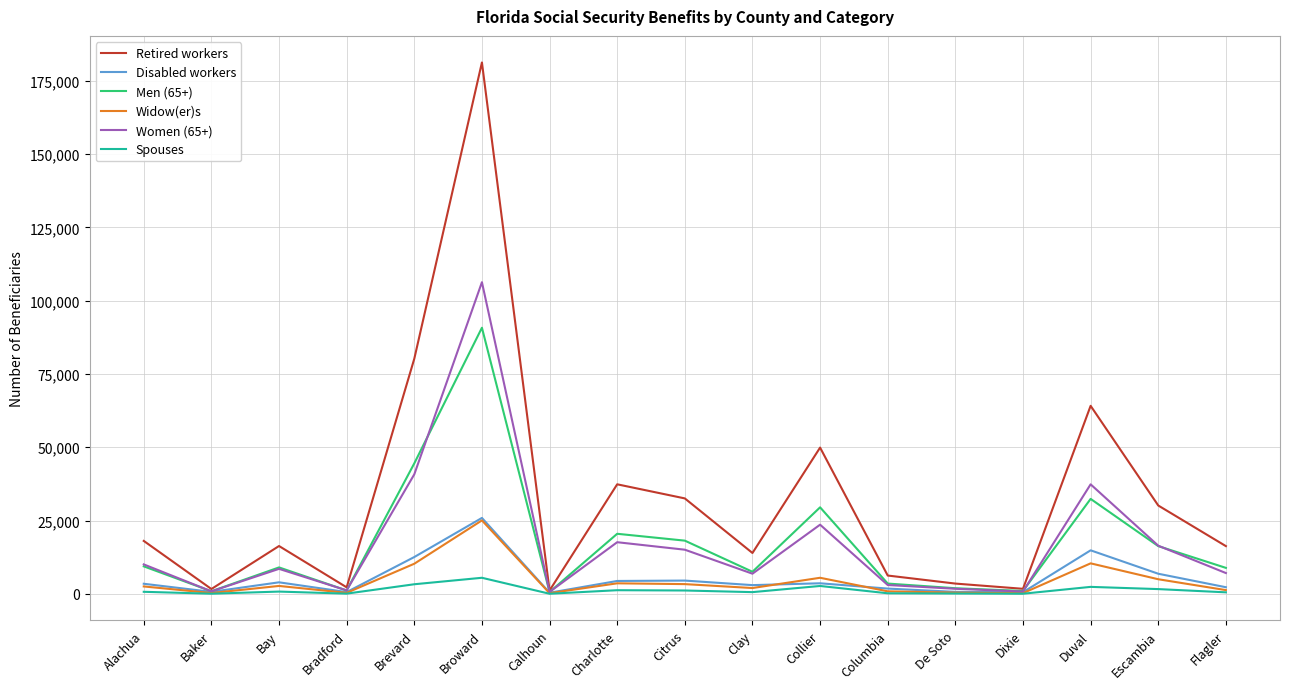

What are all the series names shown in the legend?

Retired workers, Disabled workers, Men (65+), Widow(er)s, Women (65+), Spouses